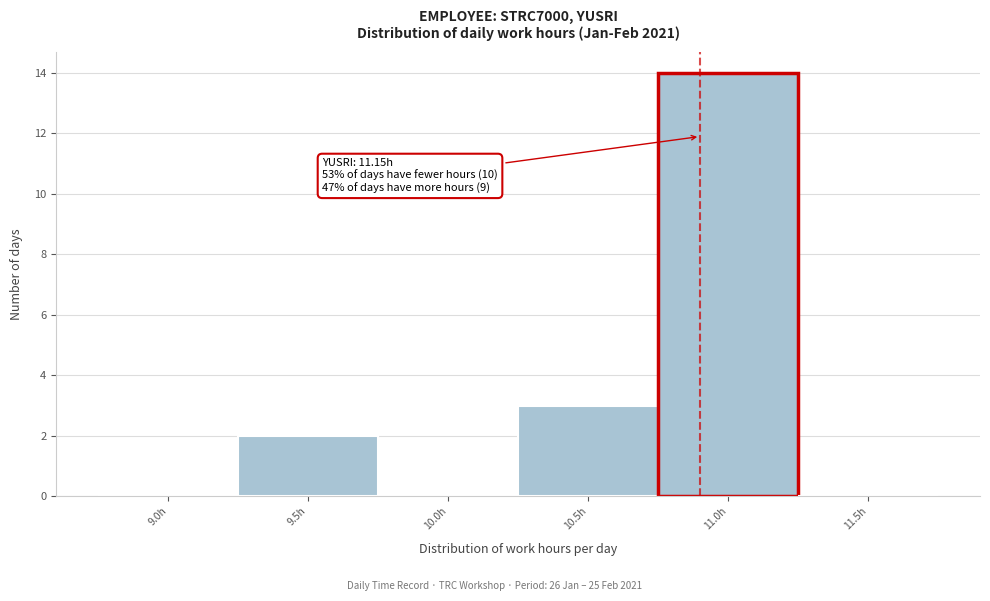

Reading right to left, extract all data points from this chart.

11.5h=0	11.0h=14	10.5h=3	10.0h=0	9.5h=2	9.0h=0